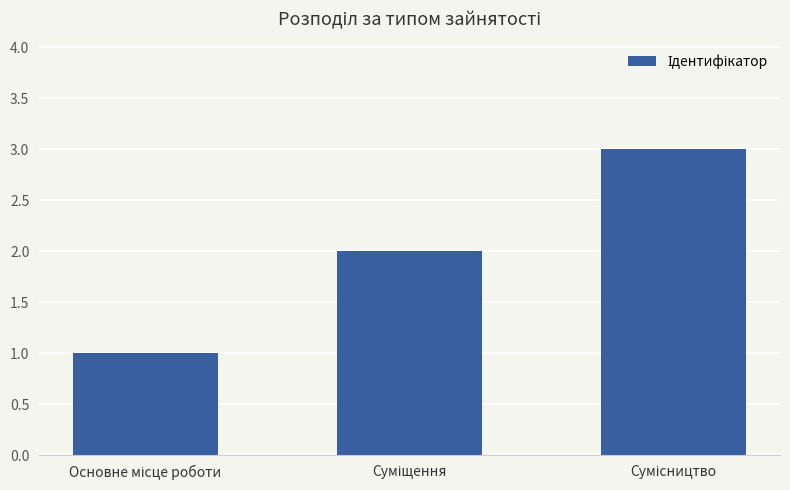

What is the greatest value displayed?

3